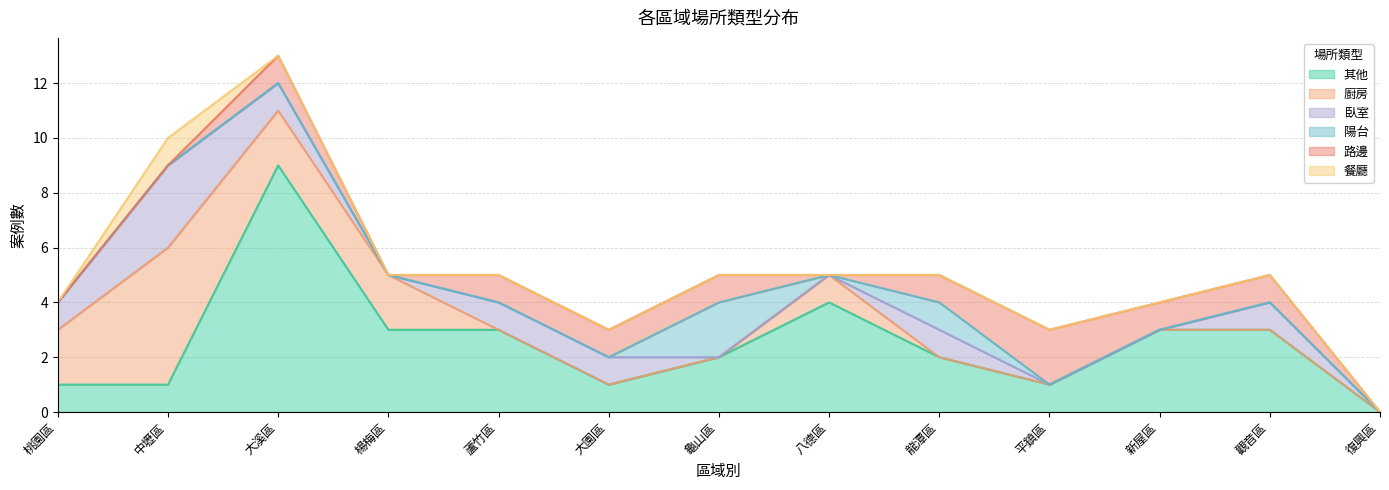

How many lines are shown in the chart?

6